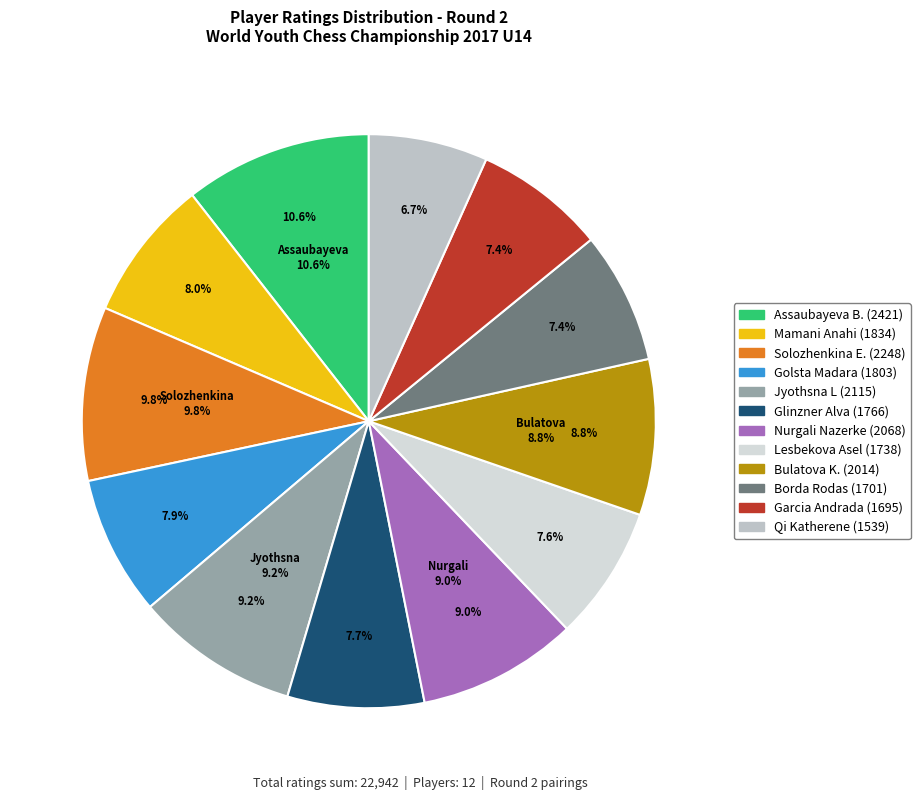

Is it true that 1695 is 13% of the pie?

False